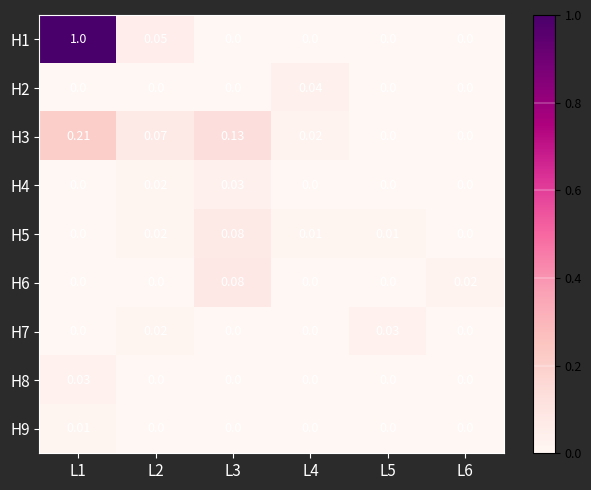

Is the value of H7 at L2 greater than the value of H6 at L5?

Yes